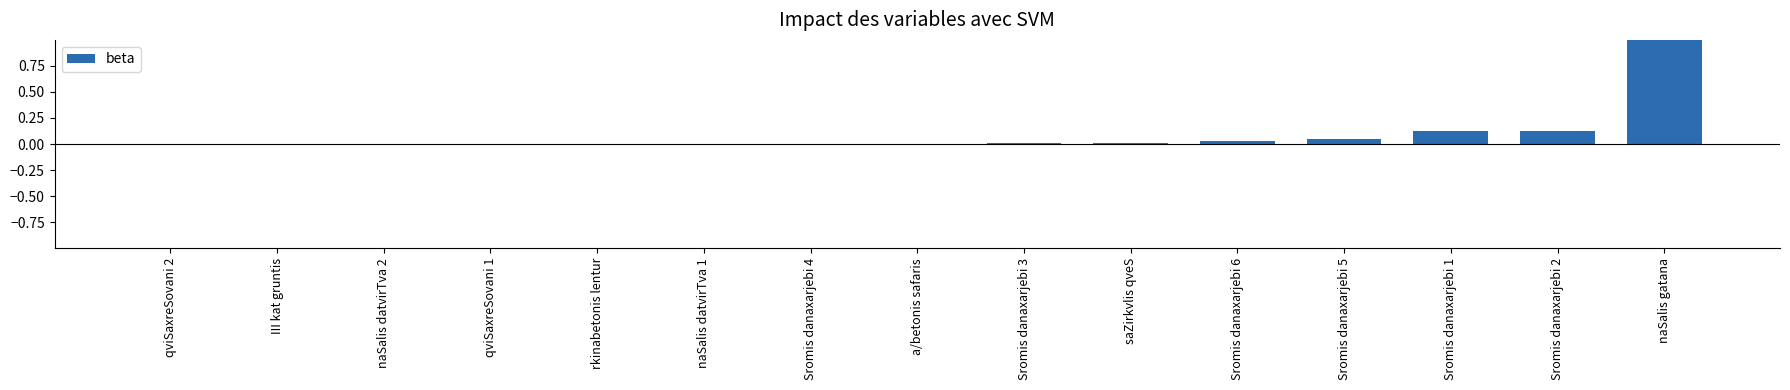

What is the sum of all values?

1.4